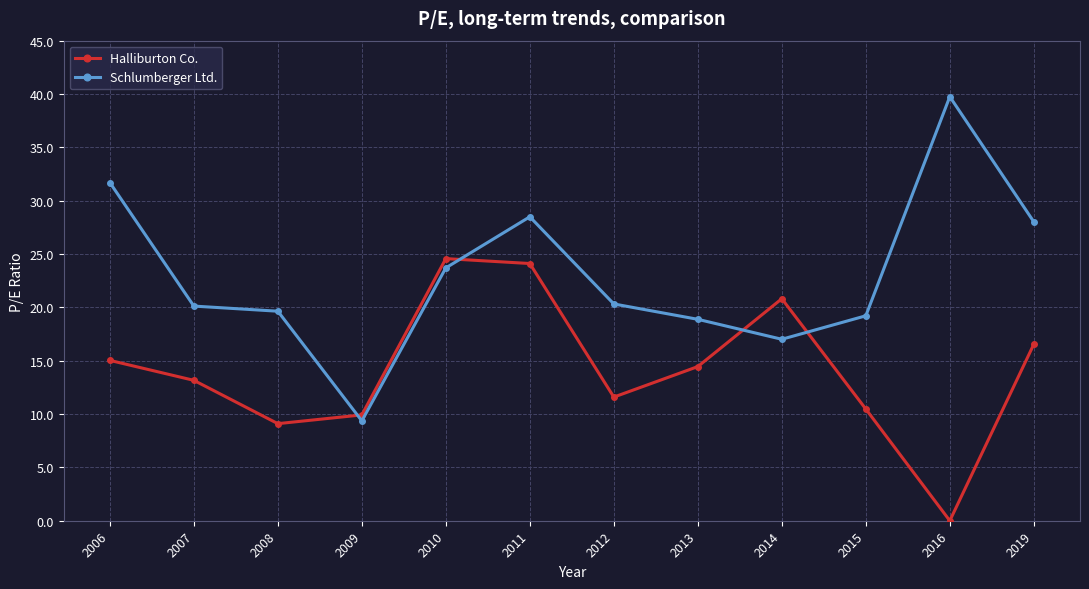

What is the spread (max minus min) of values at 2019?

11.5